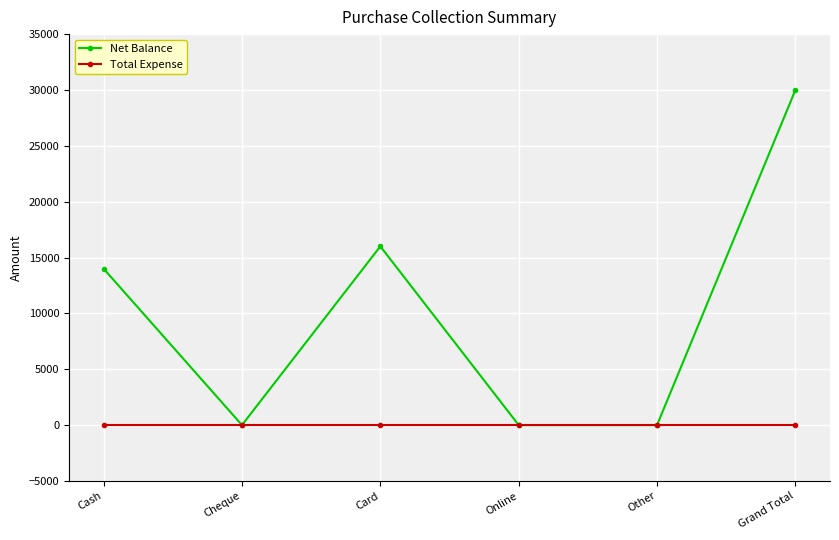

How many values in the Net Balance series are below 14000?

3